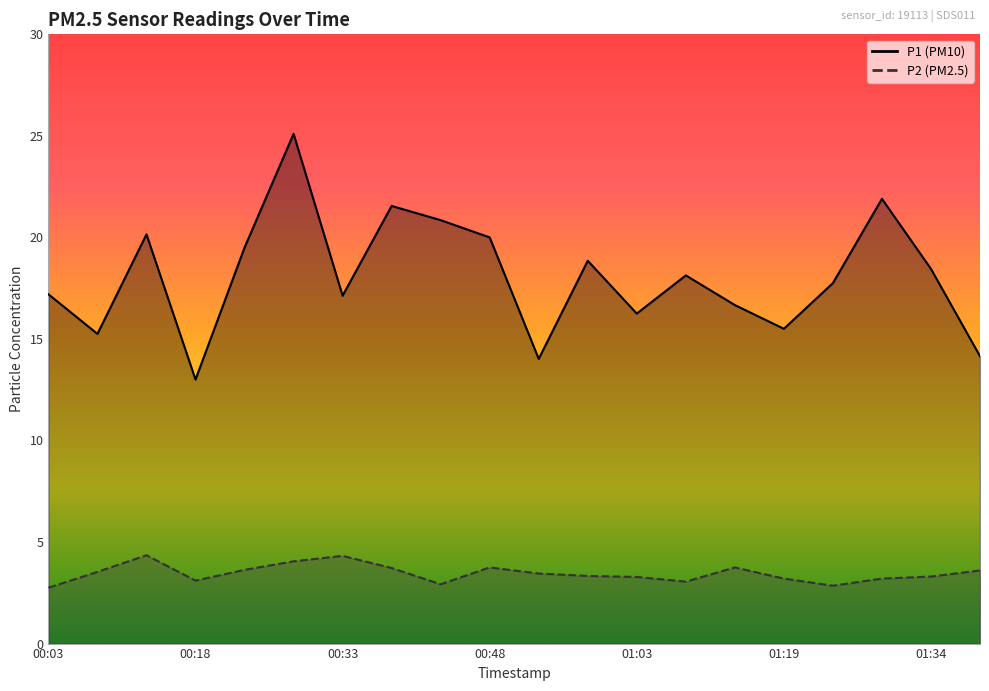

Rank the series by their maximum value, from lowest to highest.

P2, P1